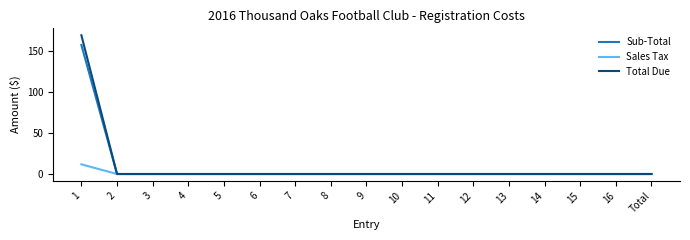

What are all the series names shown in the legend?

Sub-Total, Sales Tax, Total Due